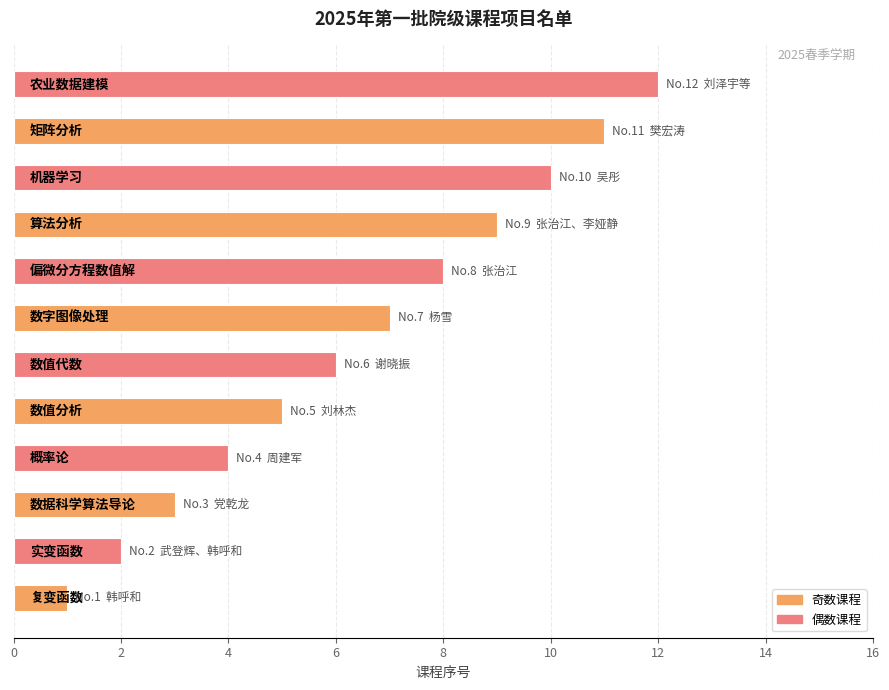

What is the sum of all values?

78